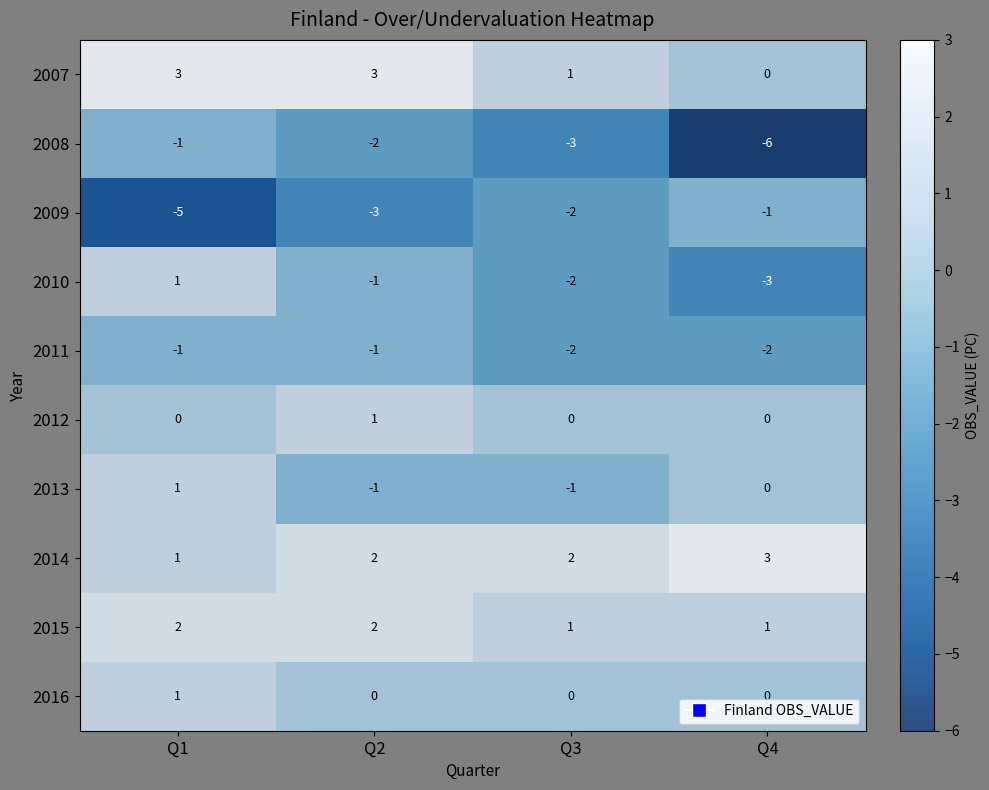

At which category is the sum across all series the highest?

Q1